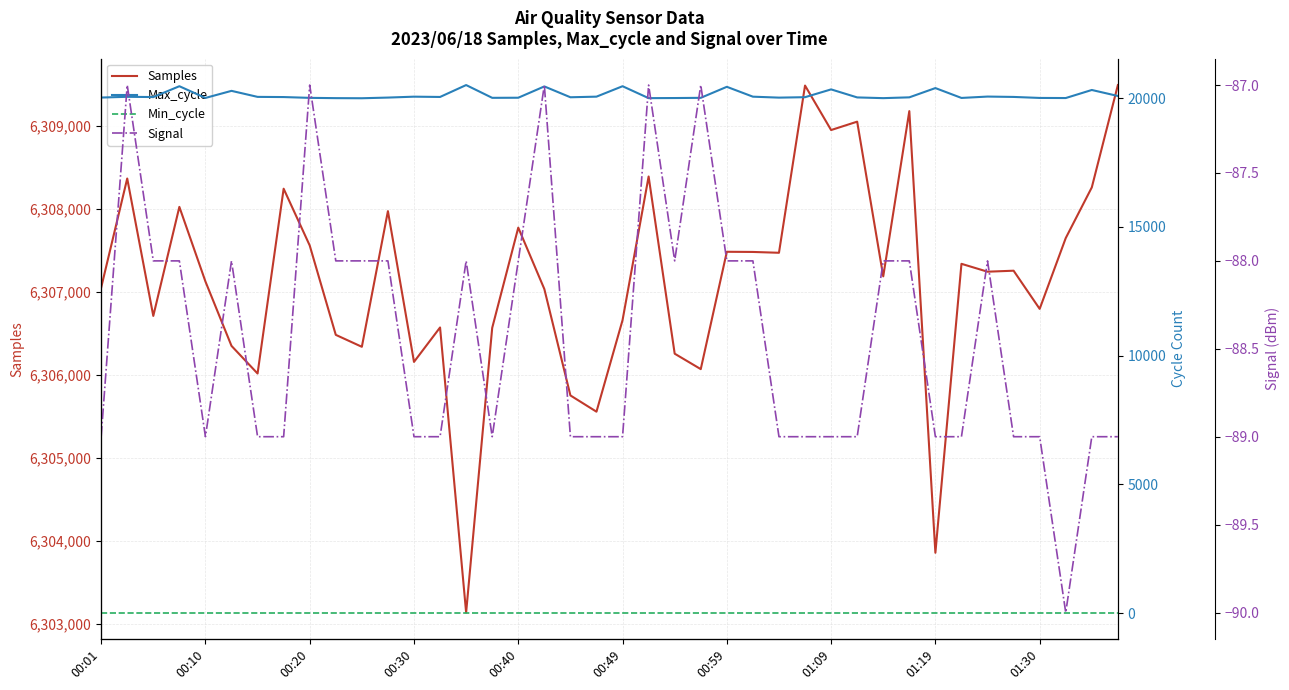

What is the sum of the Min_cycle values at 10 and 00:30?

44